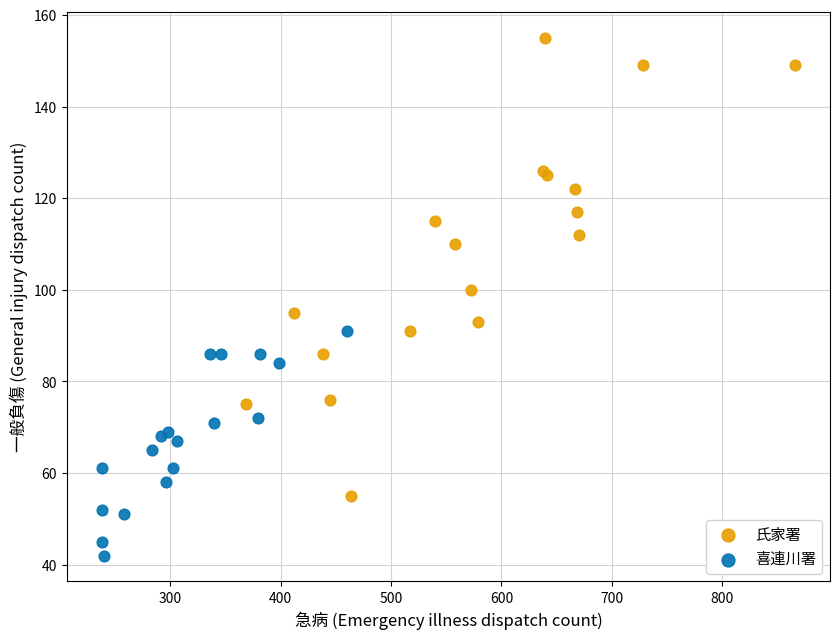

Which series reaches the minimum Y coordinate?

喜連川署